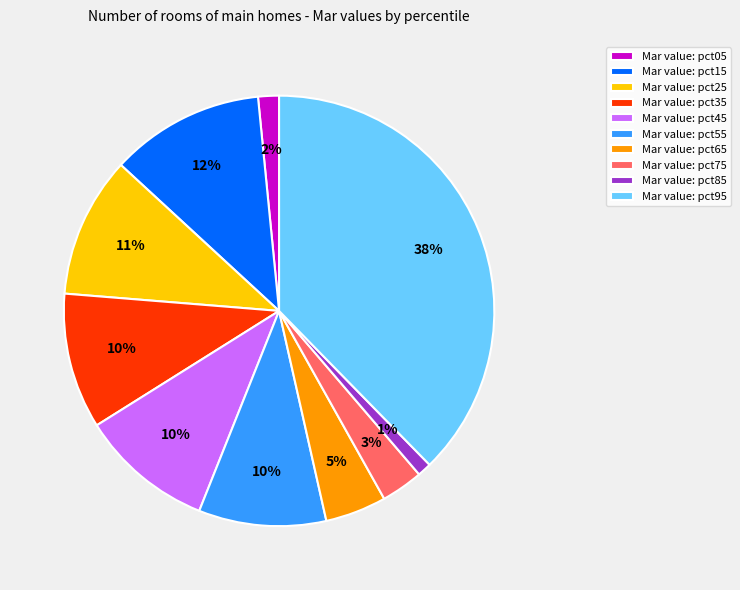

Combined, do Mar value: pct45 and Mar value: pct55 account for over 50%?

No